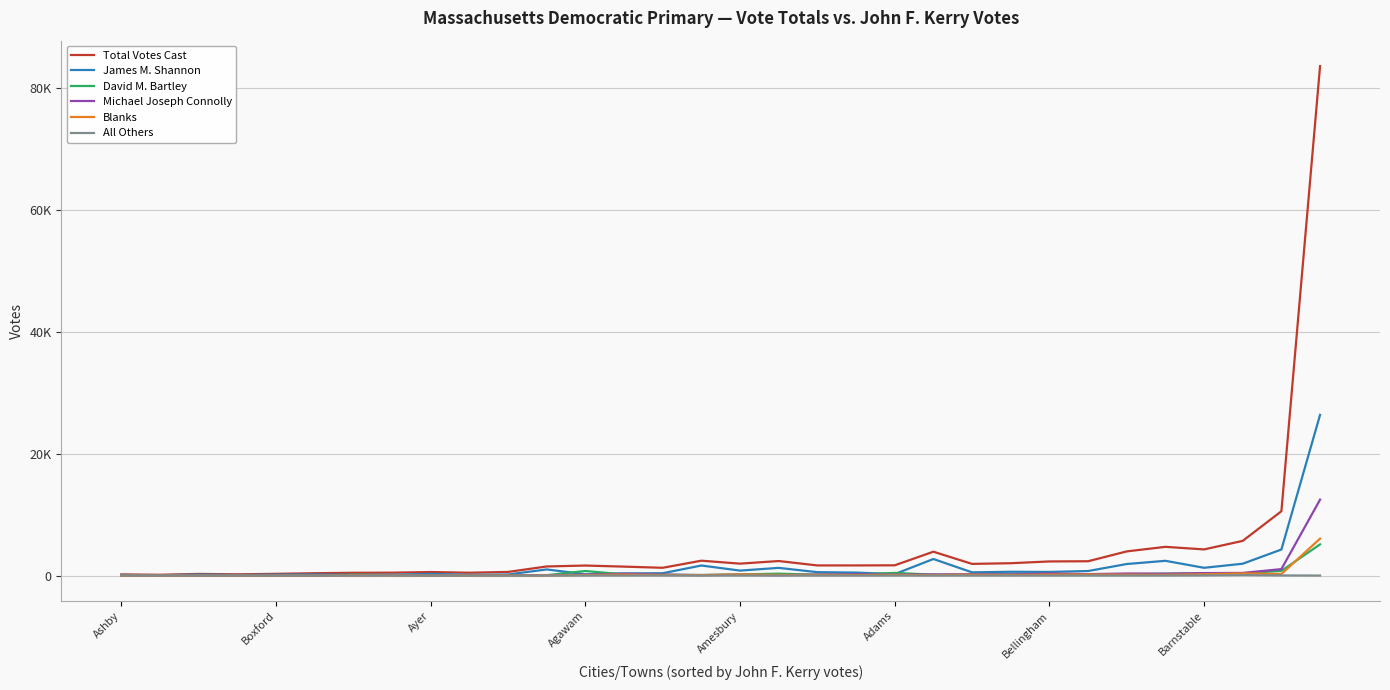

In Blanks, how many points are higher than both neighbors (excluding endpoints)?

9